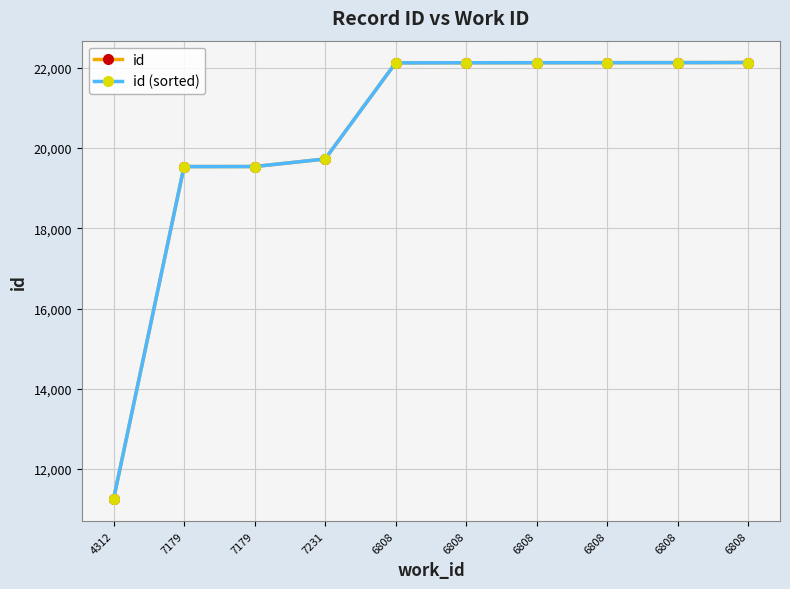

Does the chart have visible grid lines?

Yes